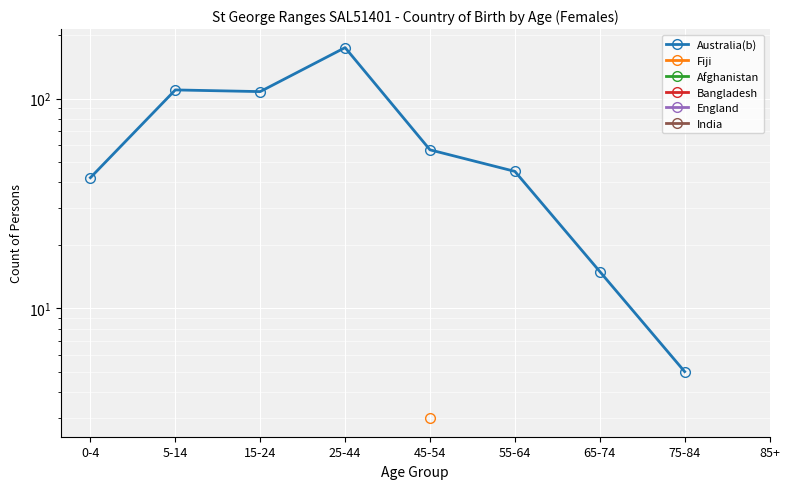

Between 45-54 and 55-64, which series saw the biggest shift?

Australia(b)